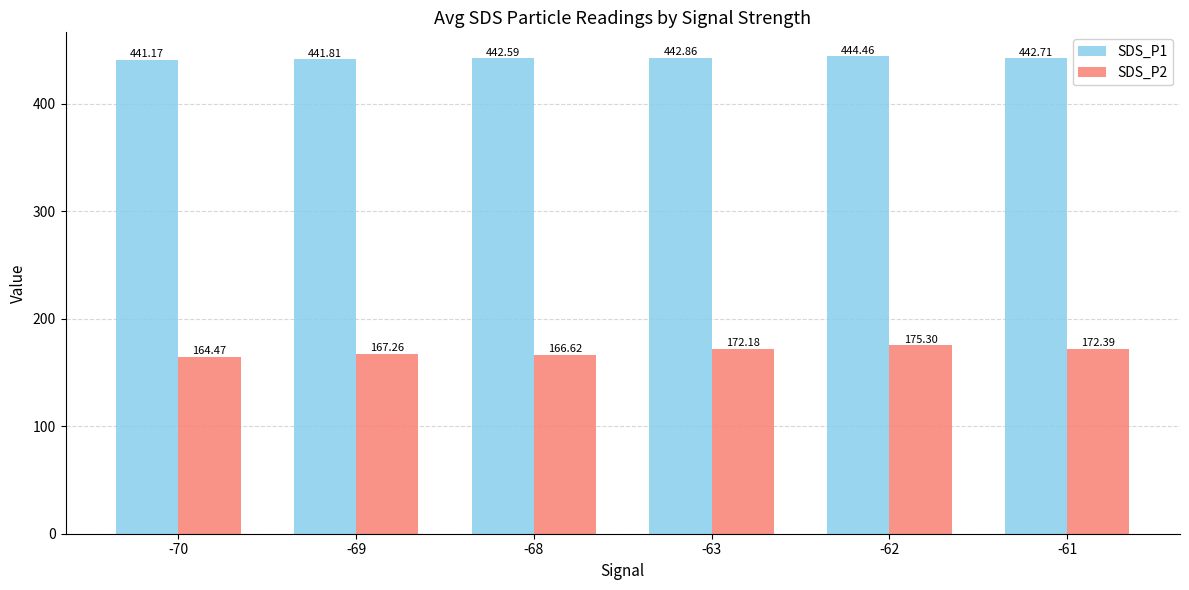

What is the value of the SDS_P2 bar at the 4th from the left?

172.2